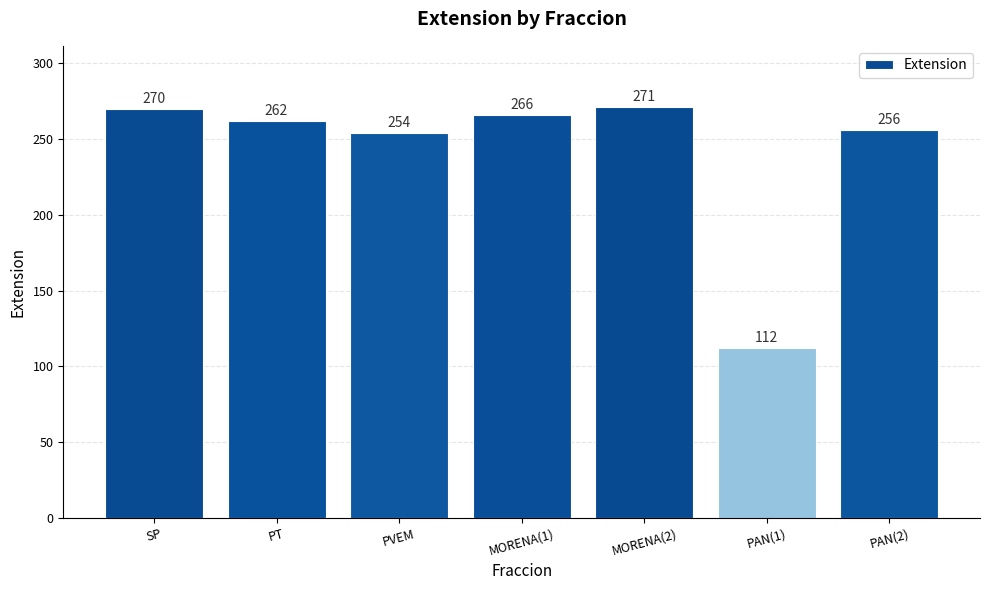

What is the label of the 1st bar from the right?

PAN(2)